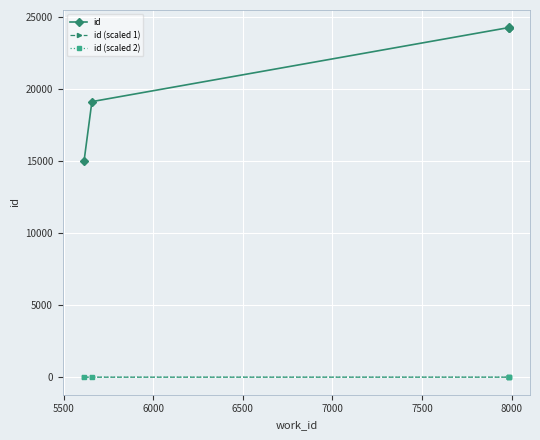

What is the difference between the maximum and second lowest values in the id series?

5149.0